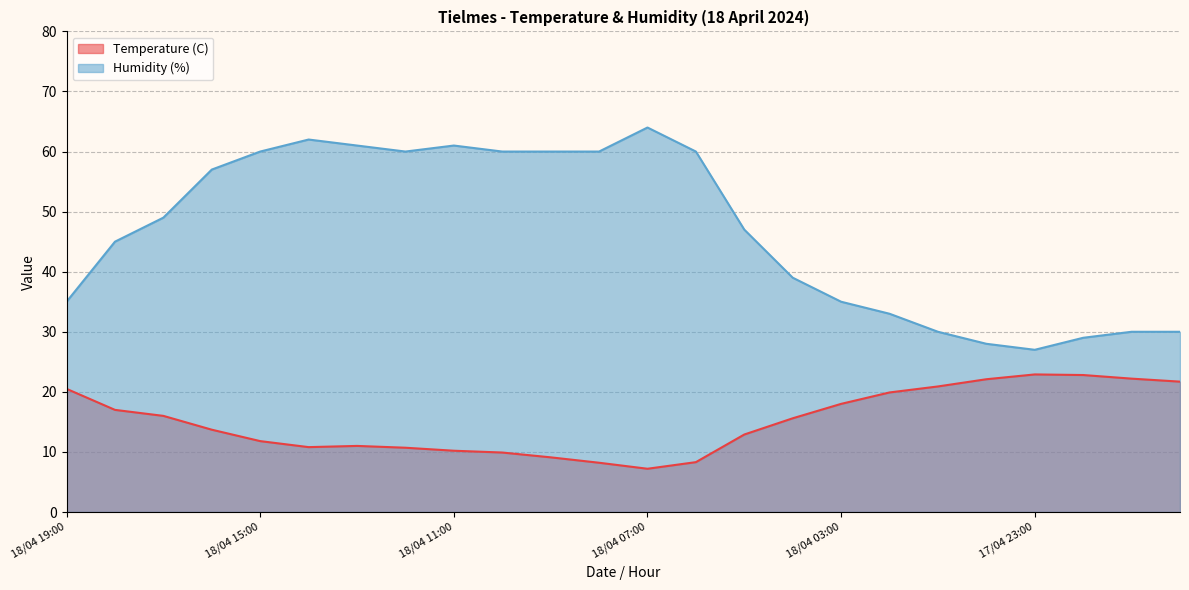

What is the highest value of the Humidity (%) series?

64.0